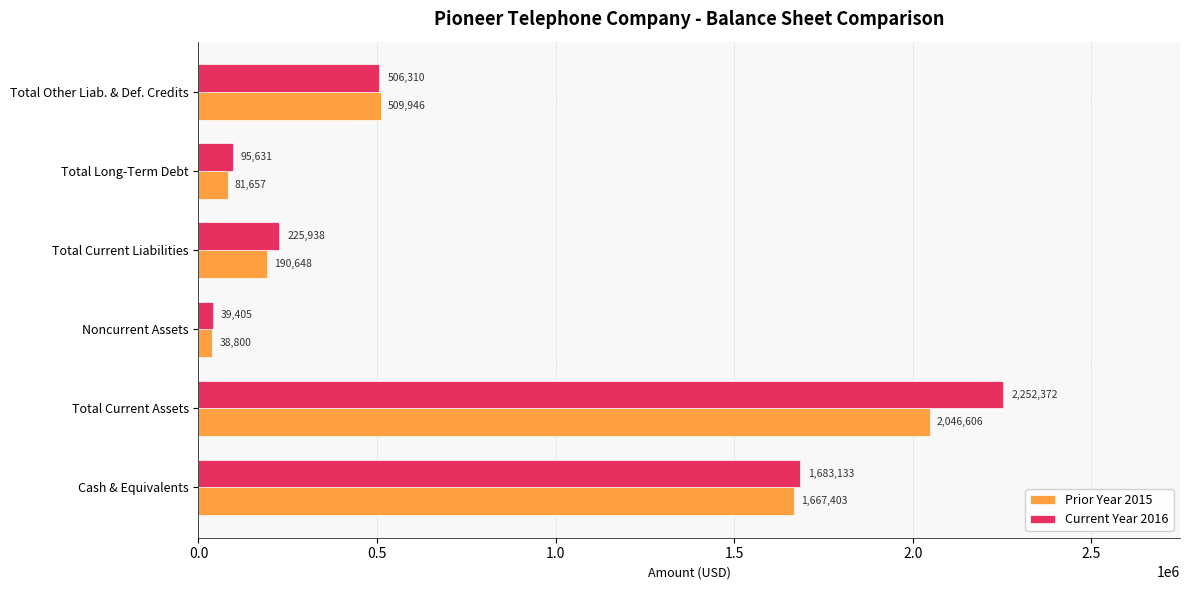

Is it true that Current Year 2016 equals 2252372 at Total Current Assets?

True